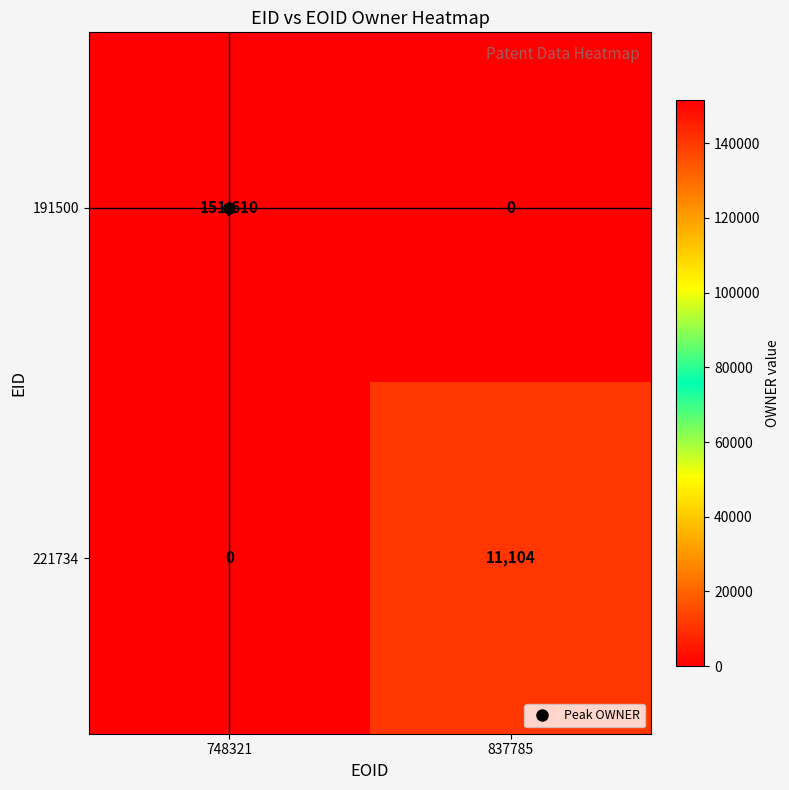

What is the greatest value displayed?

151610